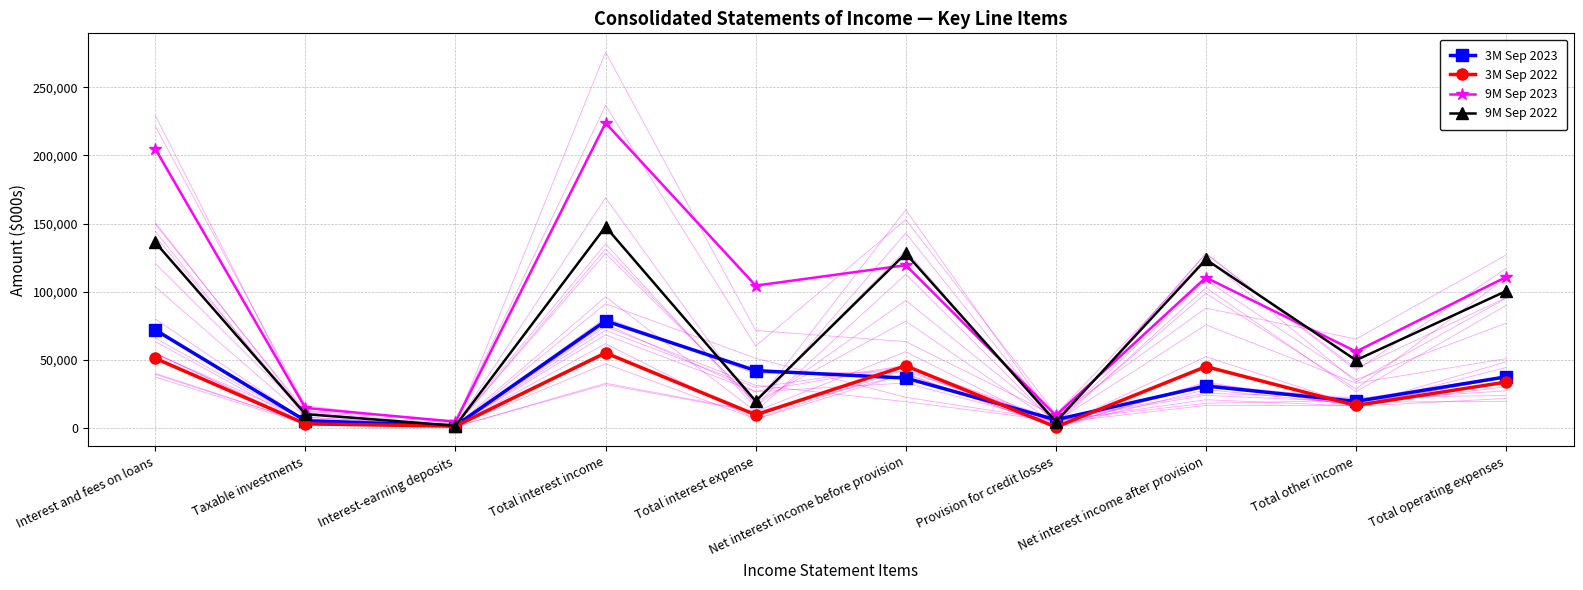

Is the value of 3M Sep 2022 at Interest and fees on loans greater than the value of 3M Sep 2023 at Interest and fees on loans?

No